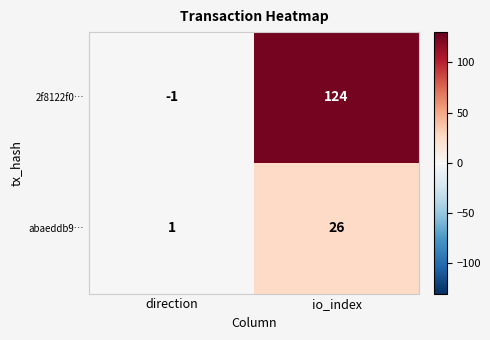

Which label corresponds to the smallest value in the chart?

direction